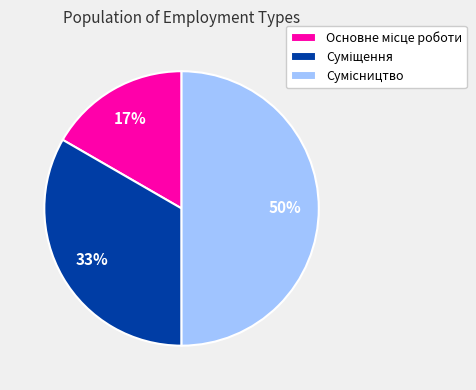

To the nearest percent, what is the average slice percentage?

33%